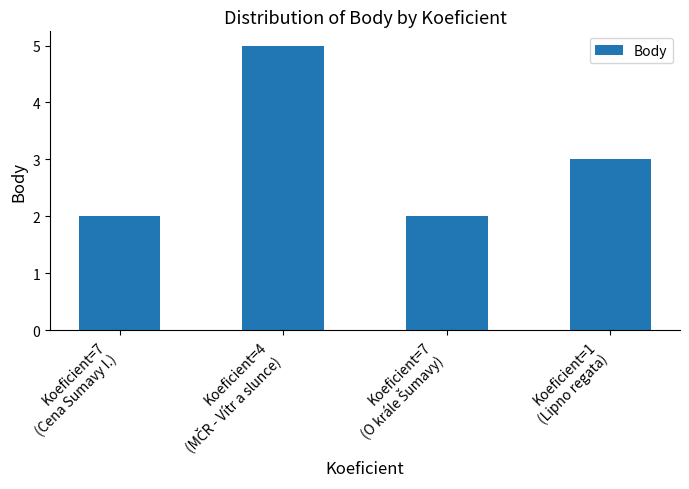

Reading left to right, what are all the values shown in this chart?

2	5	2	3